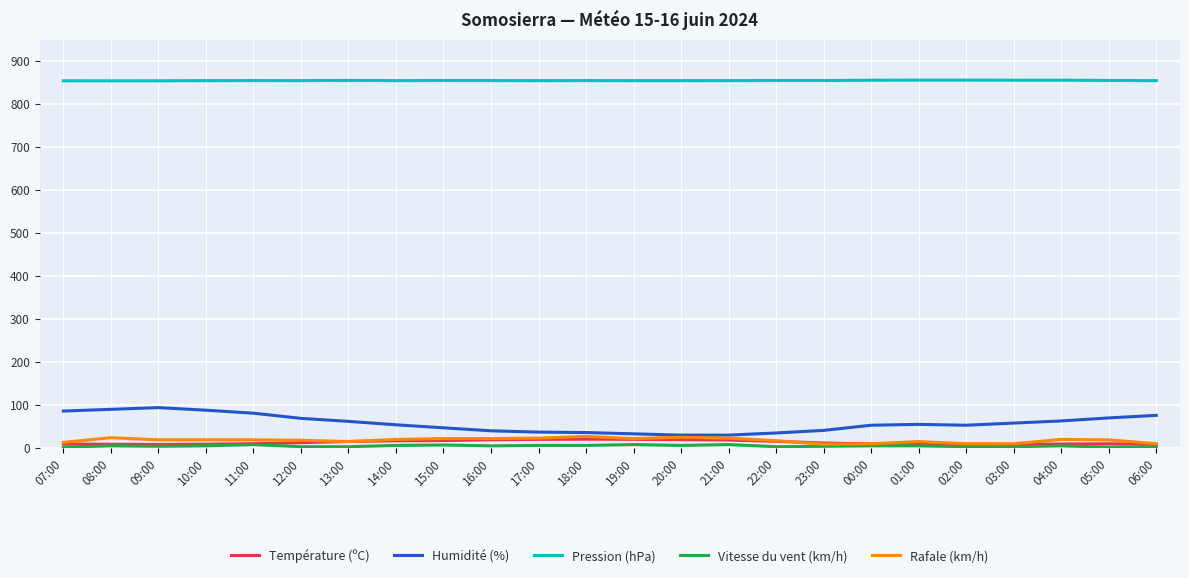

At how many categories does at least one series exceed 778?

24